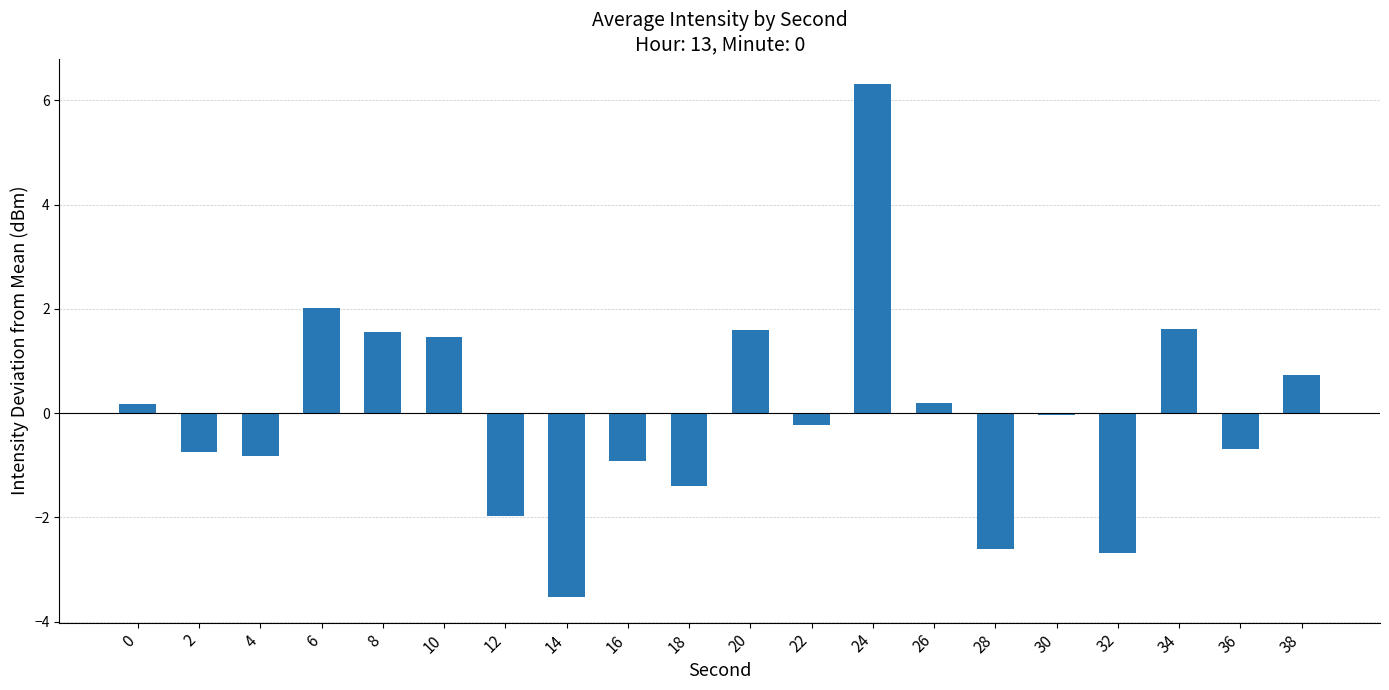

Between 38 and 0, which is larger?

38